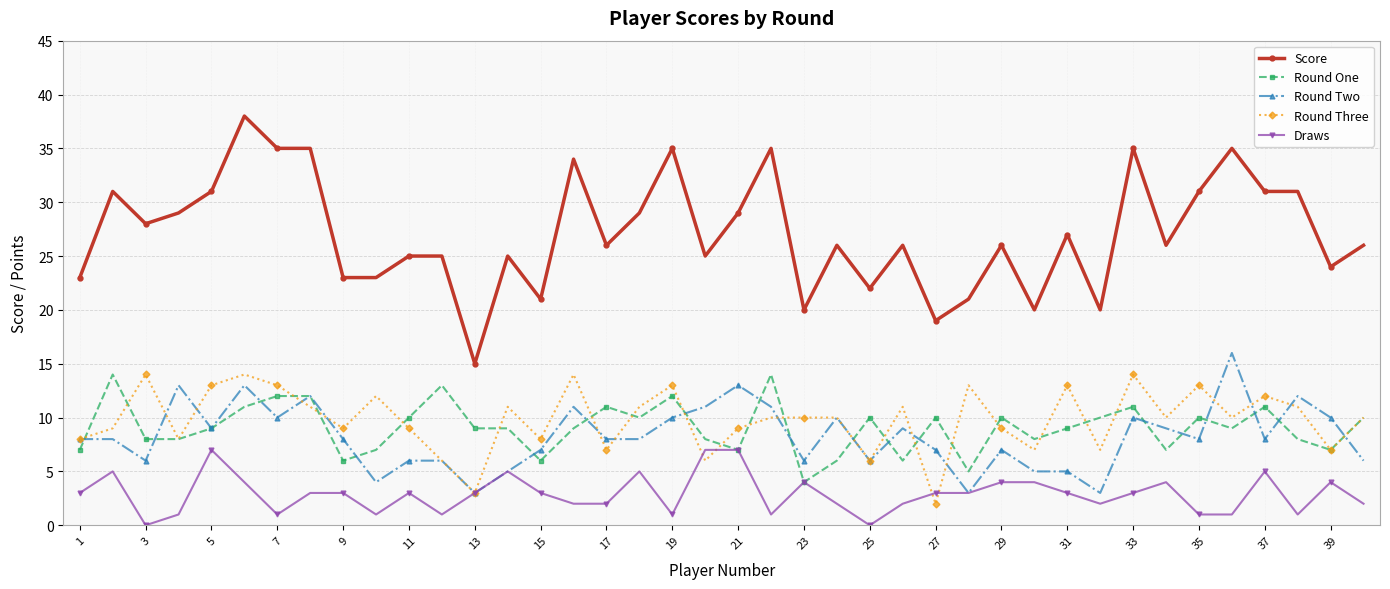

Which series has the widest spread of values?

Score